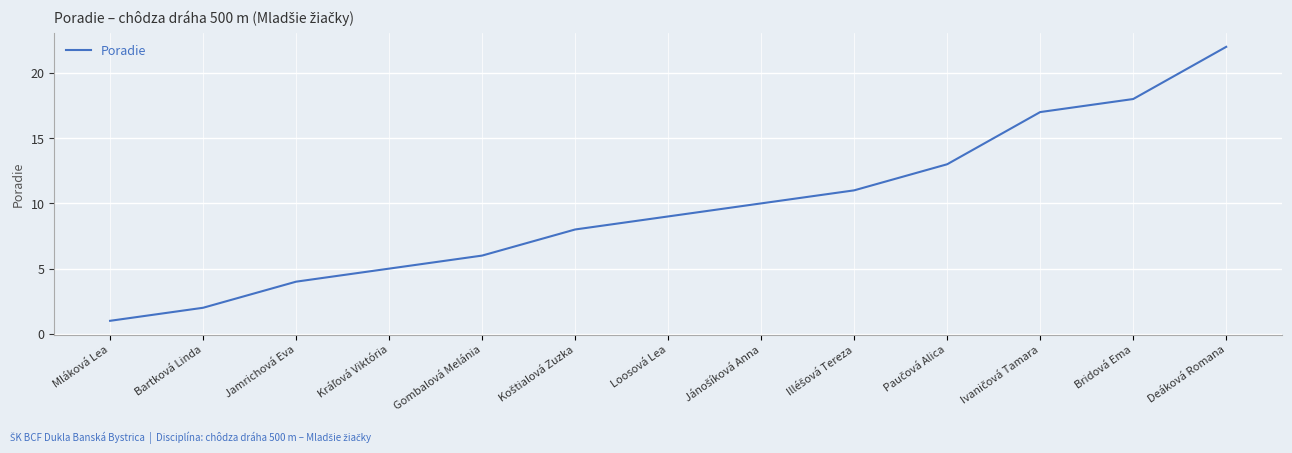

What is the sum of all values?

126